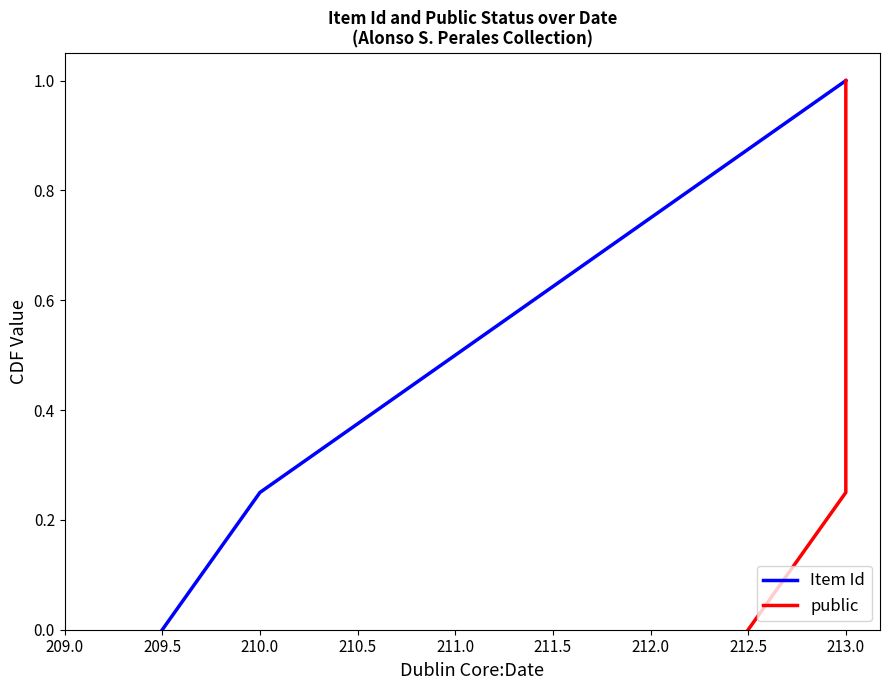

Does the chart display data point markers on the line(s)?

No